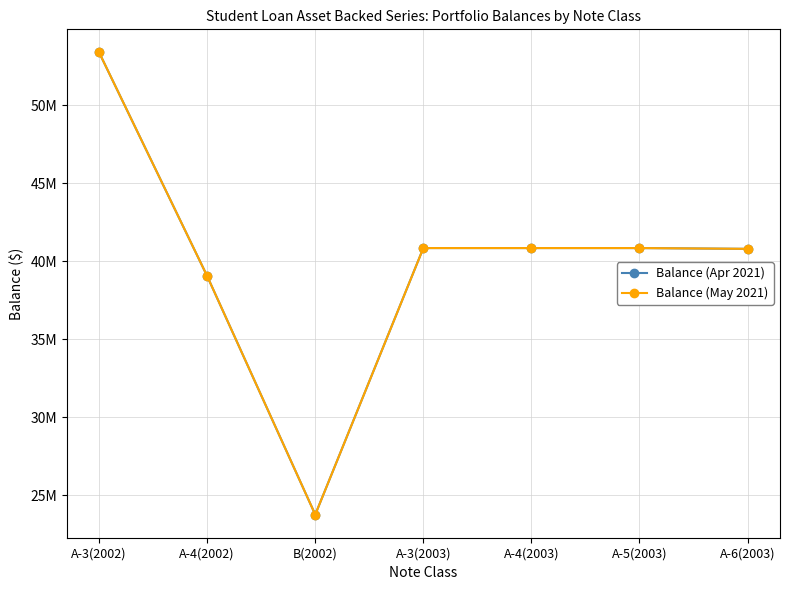

Does the chart have visible grid lines?

Yes